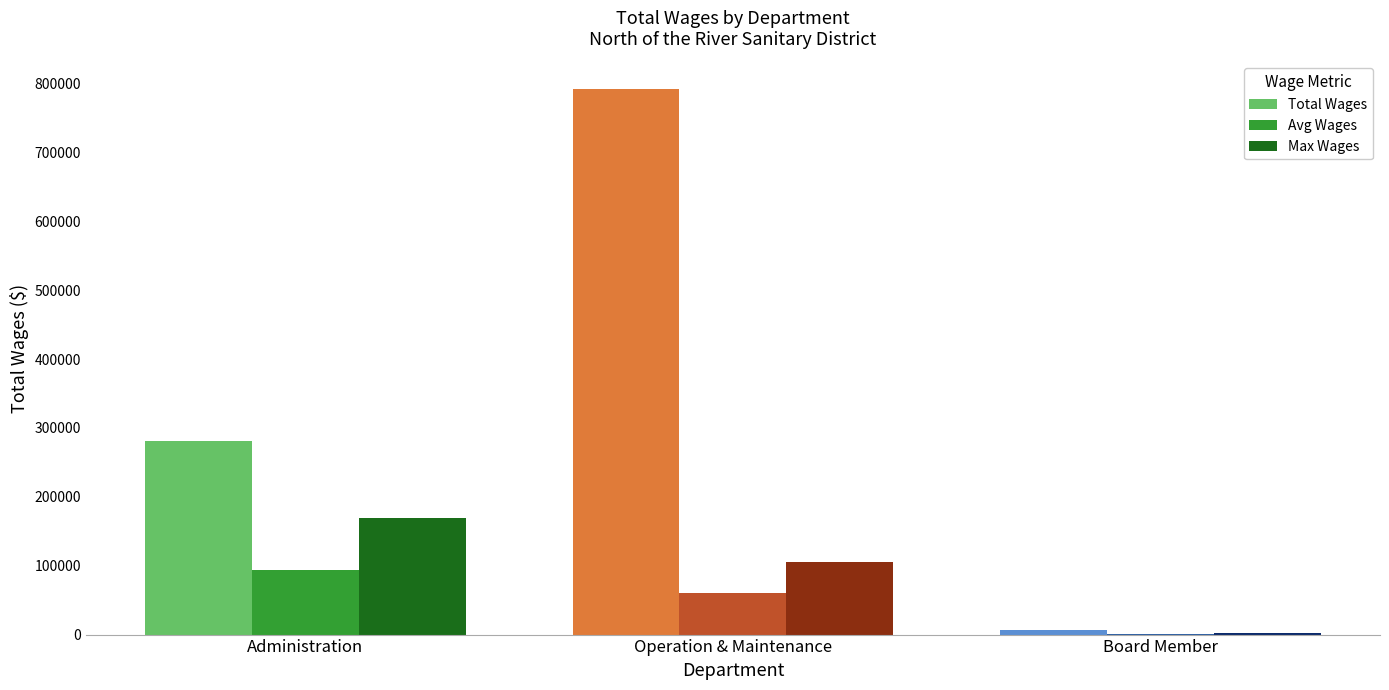

What is the maximum value shown in the chart?

792610.0